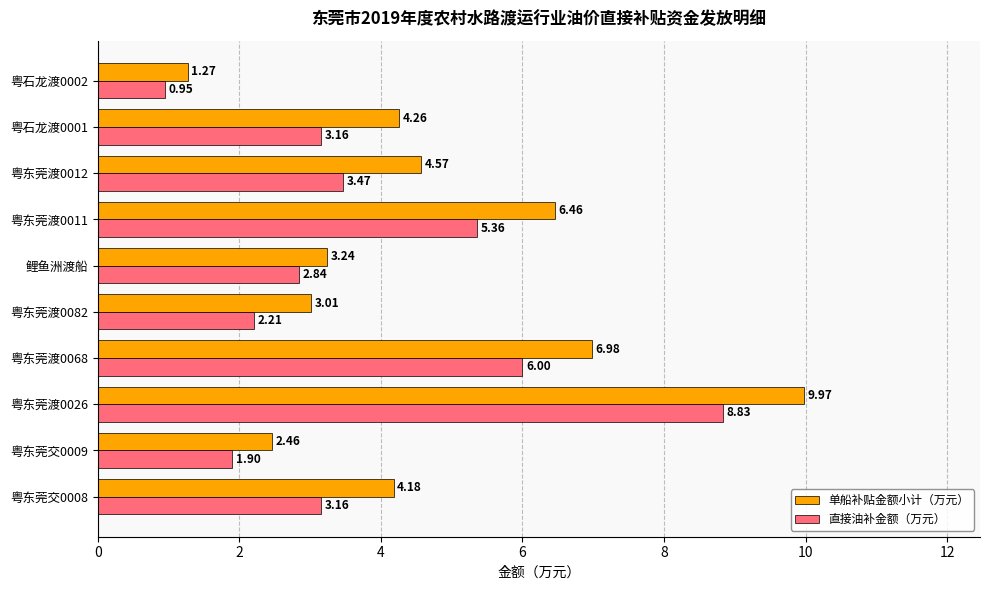

Which series changed the most between 粤东莞渡0068 and 粤石龙渡0001?

直接油补金额（万元）